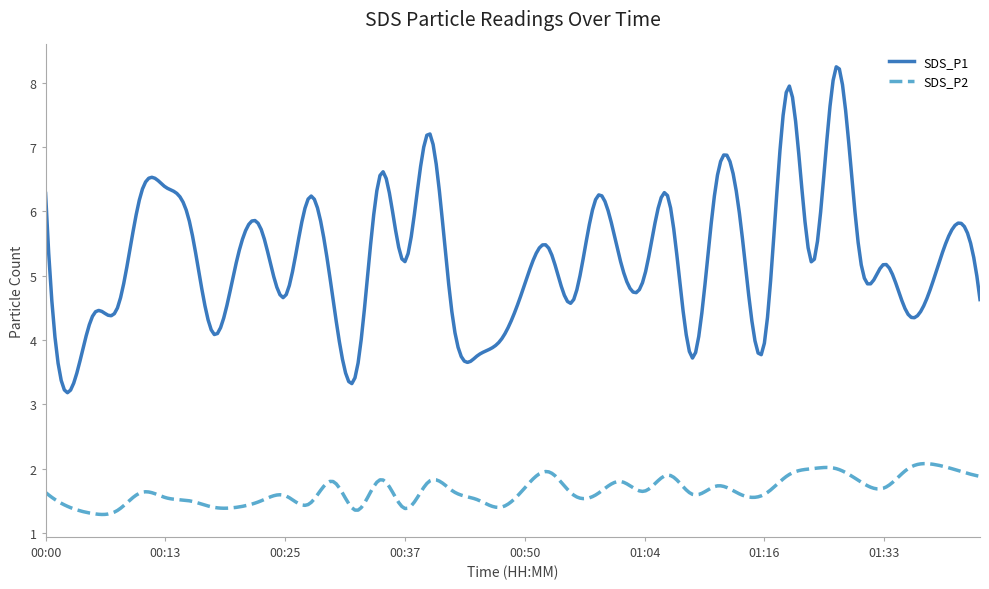

What is the lowest value of the SDS_P2 series?

1.3